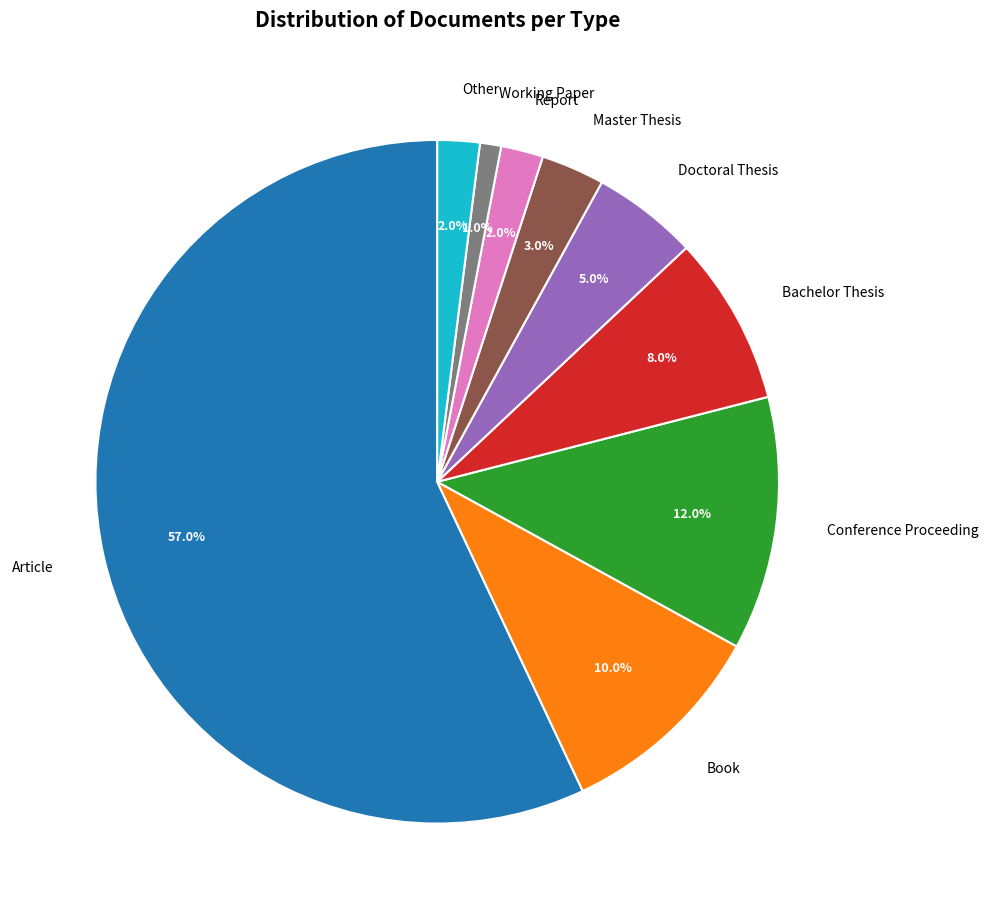

Approximately how many times larger is the value at Other compared to Conference Proceeding?

0.2